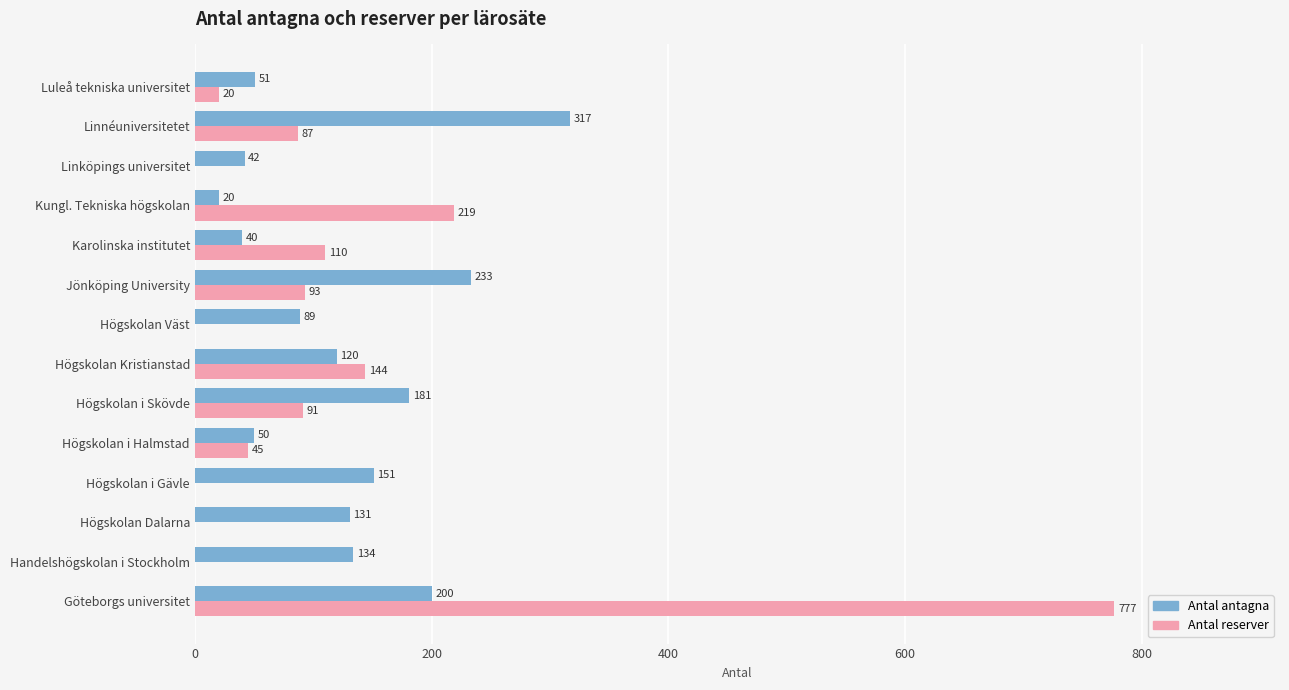

Where is Antal reserver nearest to the value 388?

Kungl. Tekniska högskolan